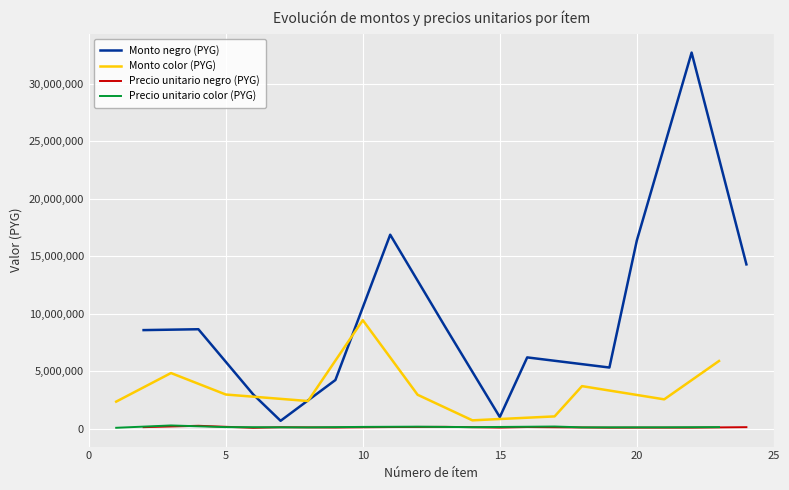

Which category has the highest value in the Cartucho de tinta para impresora negro (monto, MG PYG) series?

22